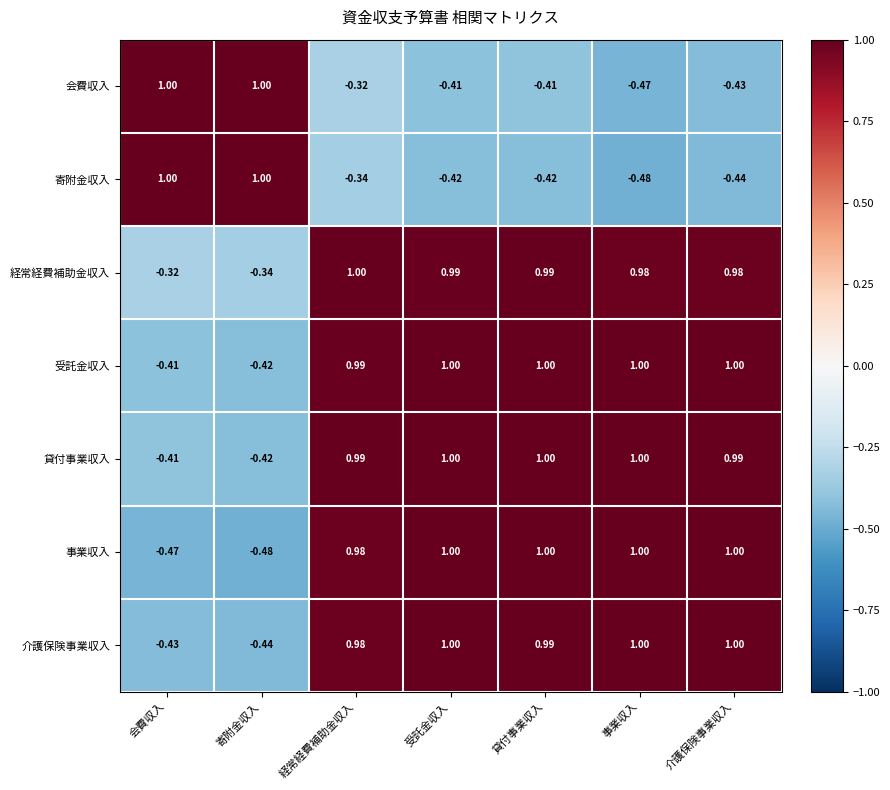

At which label does 寄附金収入 first exceed 0?

会費収入